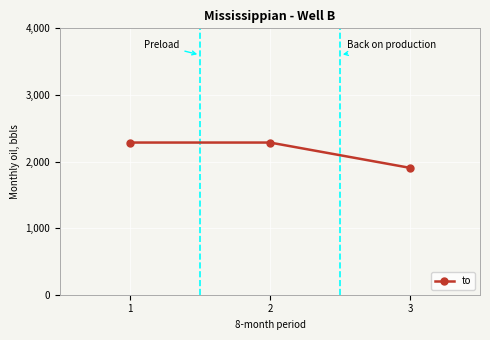

How many values are below 2285?

1